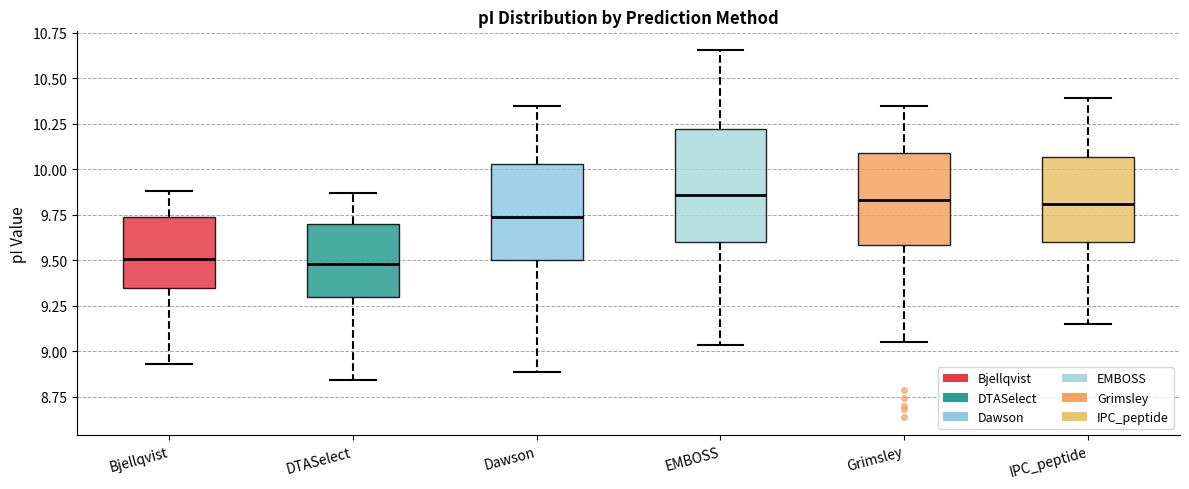

Reading left to right, transcribe this box plot: for each box, give where its median line is, the range the box spans, and where its two whiskers end, as read against the y-axis. The values are not printed on the chart, so give them approximately, as read against the axis.

Bjellqvist: median 9.50, box 9.35 to 9.75, whiskers 8.95 to 9.90
DTASelect: median 9.50, box 9.30 to 9.70, whiskers 8.85 to 9.85
Dawson: median 9.75, box 9.50 to 10.05, whiskers 8.90 to 10.35
EMBOSS: median 9.85, box 9.60 to 10.20, whiskers 9.05 to 10.65
Grimsley: median 9.85, box 9.60 to 10.10, whiskers 9.05 to 10.35
IPC_peptide: median 9.80, box 9.60 to 10.05, whiskers 9.15 to 10.40